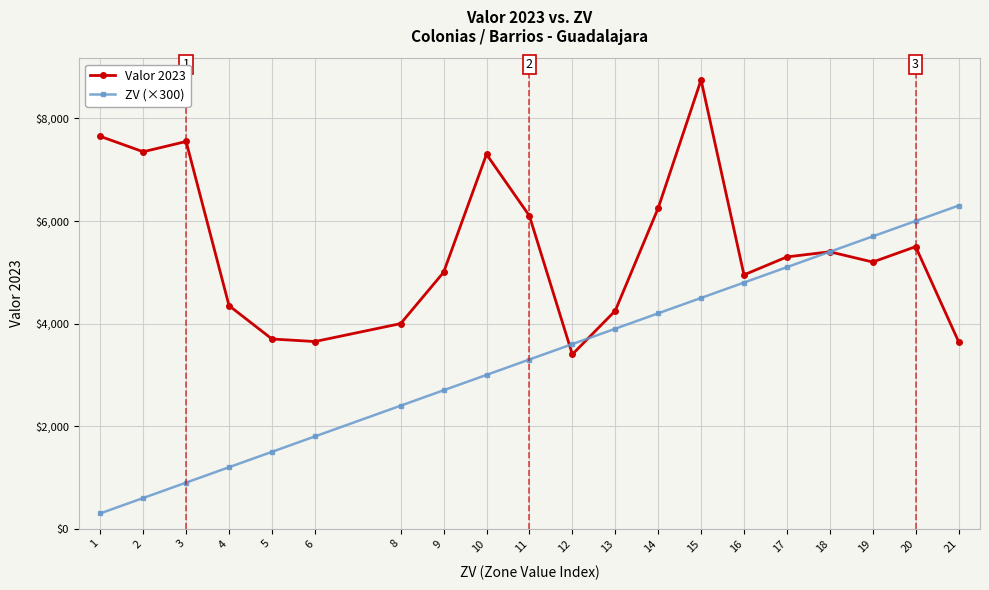

What is the sum of all Valor 2023 values?

109300